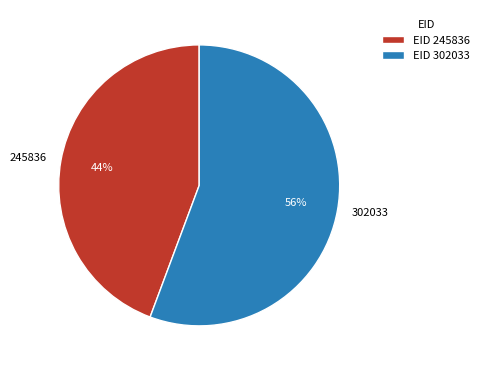

Does any single category account for the majority?

Yes